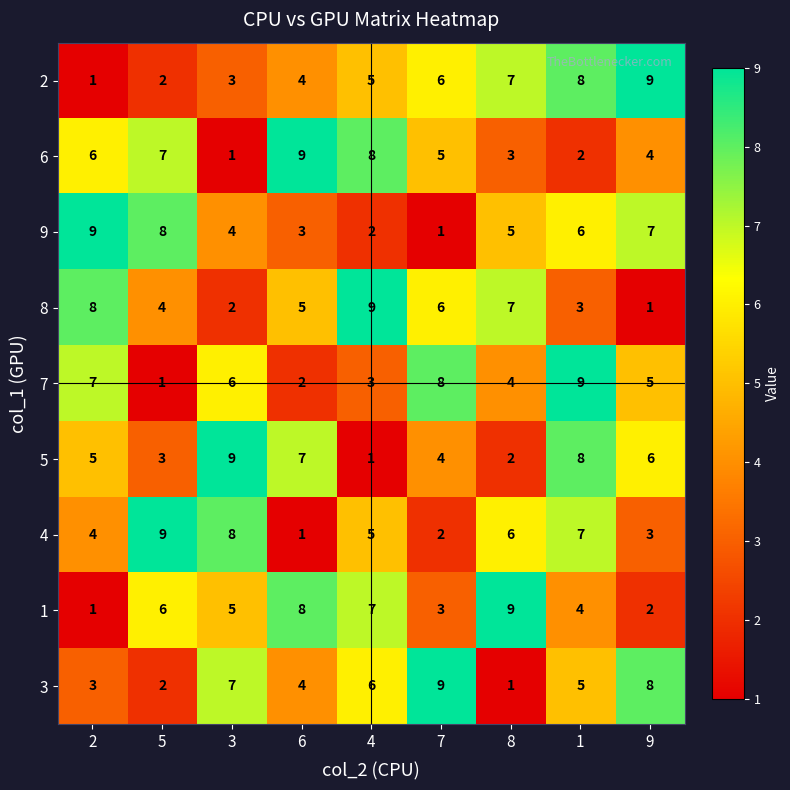

At which category is the sum across all series the highest?

1